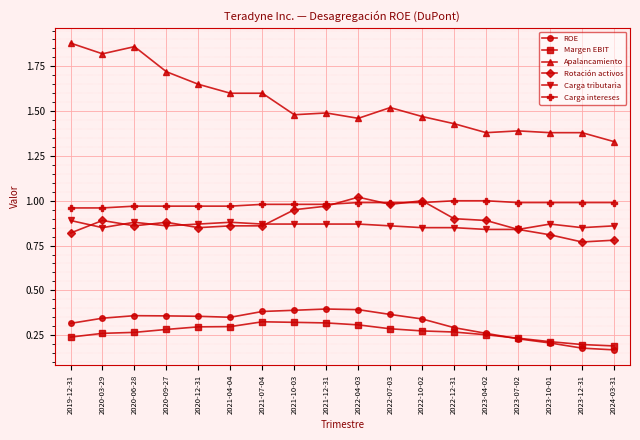

What position from the right is 2021-07-04?

12